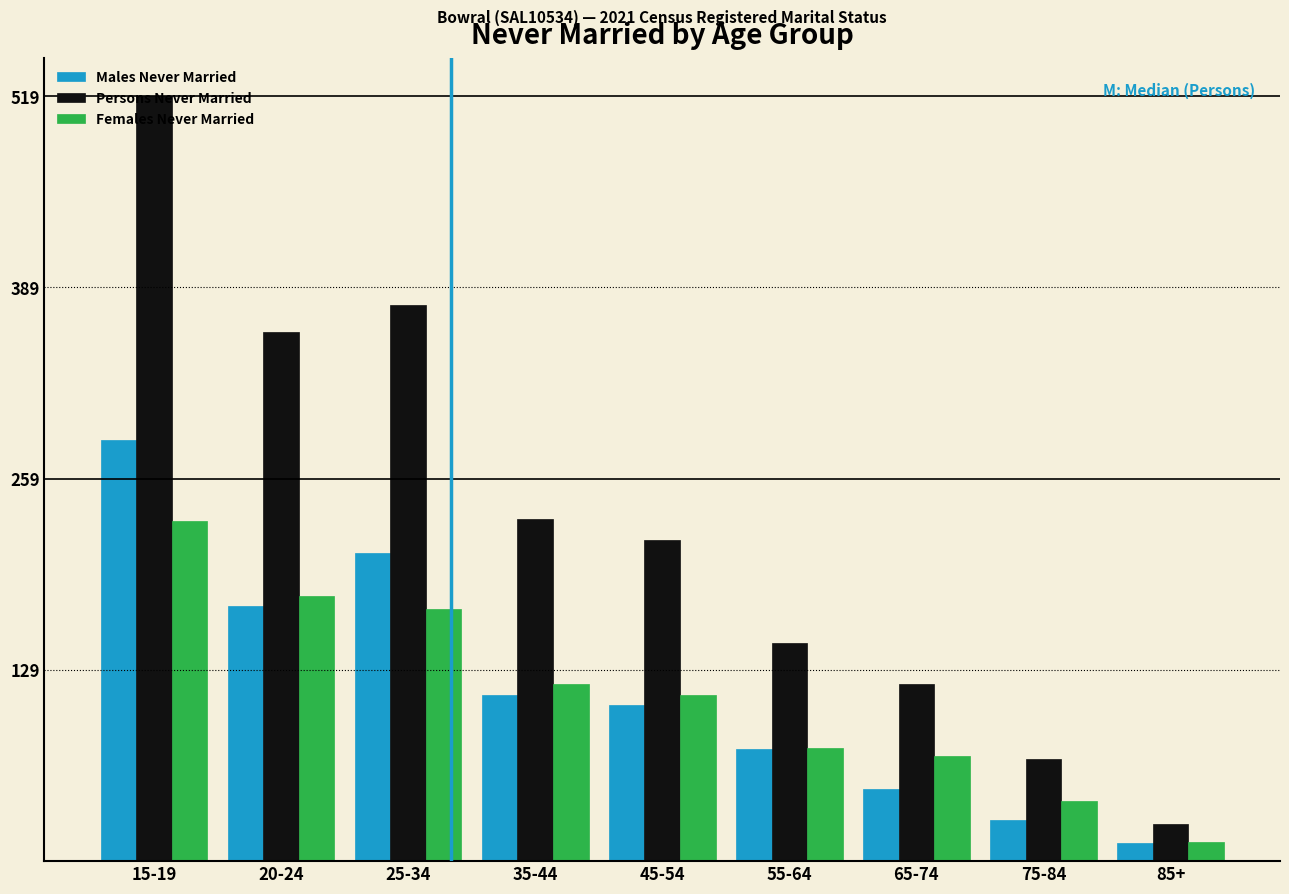

What is the average value of the Persons Never Married series?

230